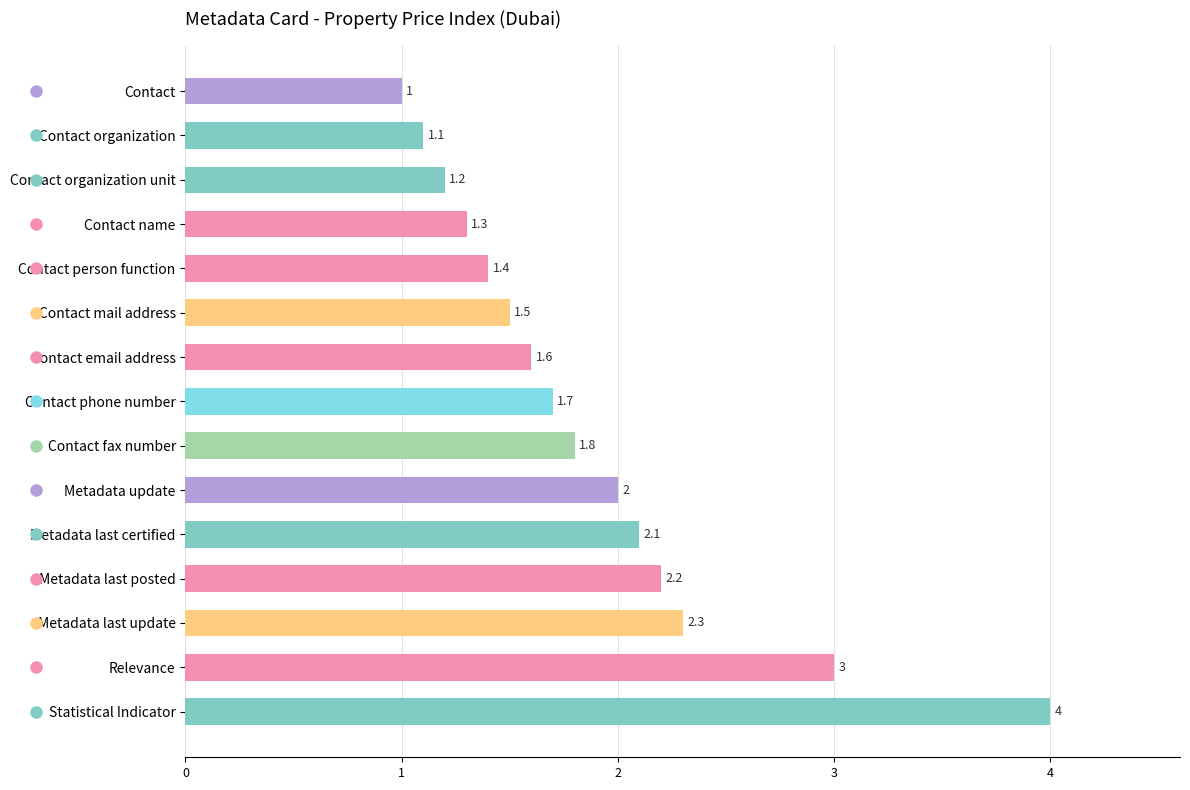

List the labels in order of value, smallest first.

Contact, Contact organization, Contact organization unit, Contact name, Contact person function, Contact mail address, Contact email address, Contact phone number, Contact fax number, Metadata update, Metadata last certified, Metadata last posted, Metadata last update, Relevance, Statistical Indicator